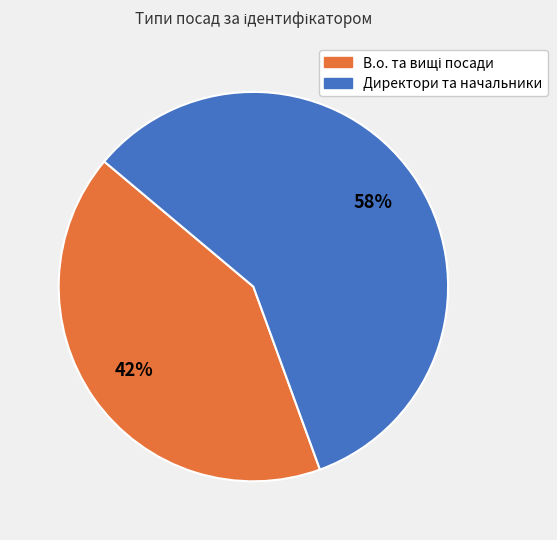

Does any single category account for the majority?

Yes